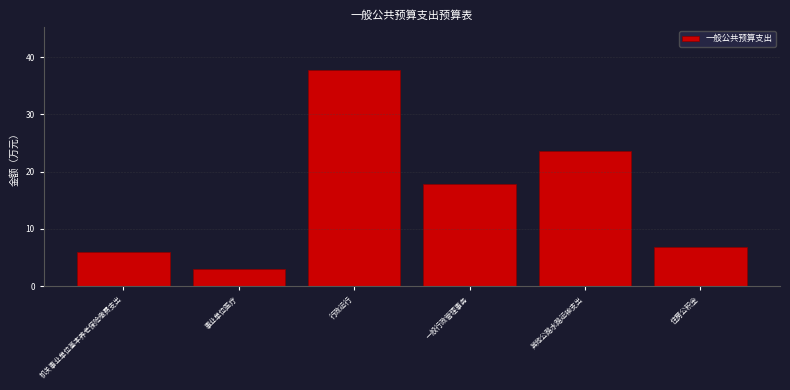

Reading left to right, transcribe all the data shown in this chart.

6.0	3.0	37.7	17.8	23.6	6.8